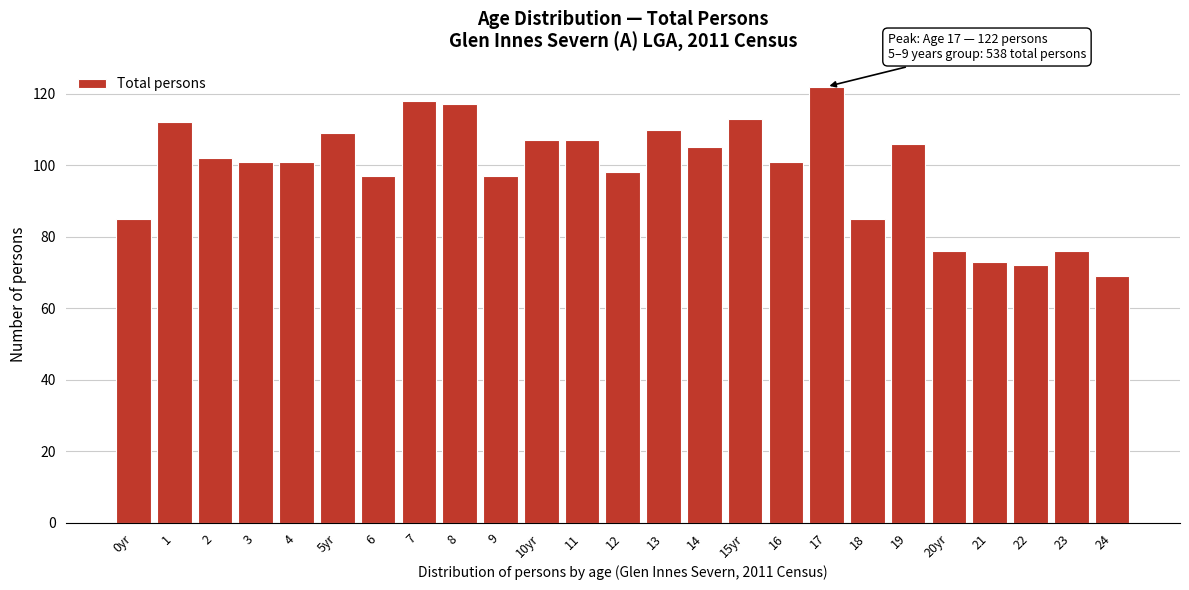

Reading left to right, what are all the values shown in this chart?

85	112	102	101	101	109	97	118	117	97	107	107	98	110	105	113	101	122	85	106	76	73	72	76	69